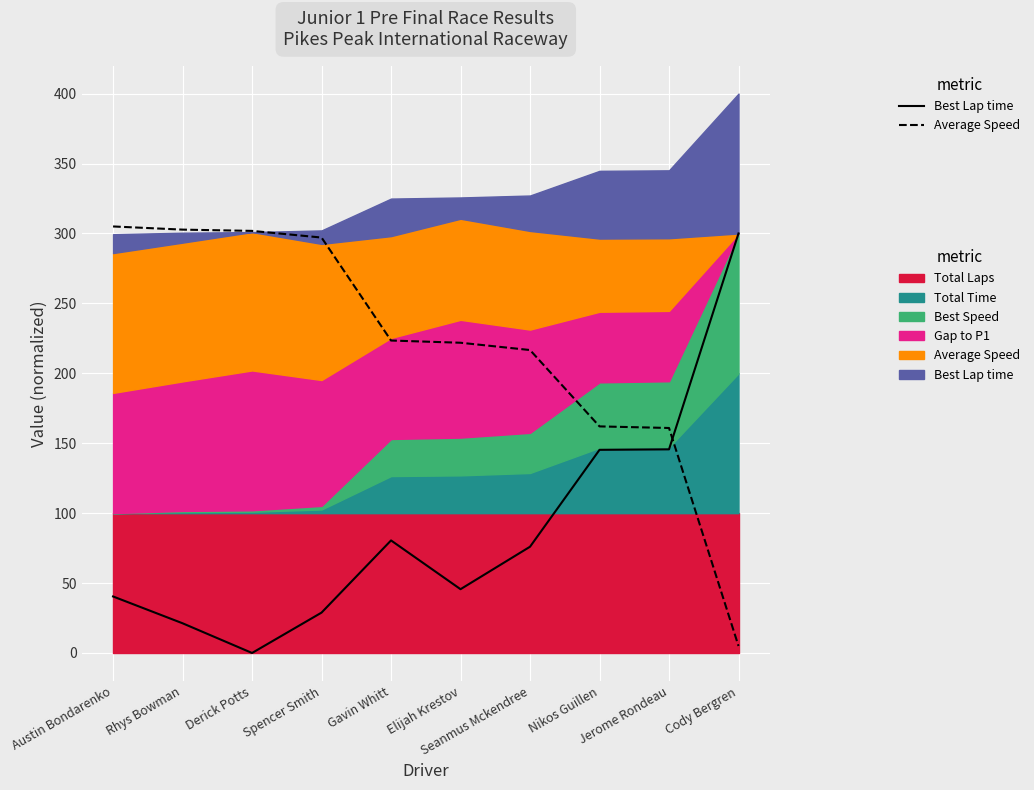

What is the sum of all Average Speed (line) values?

2196.5